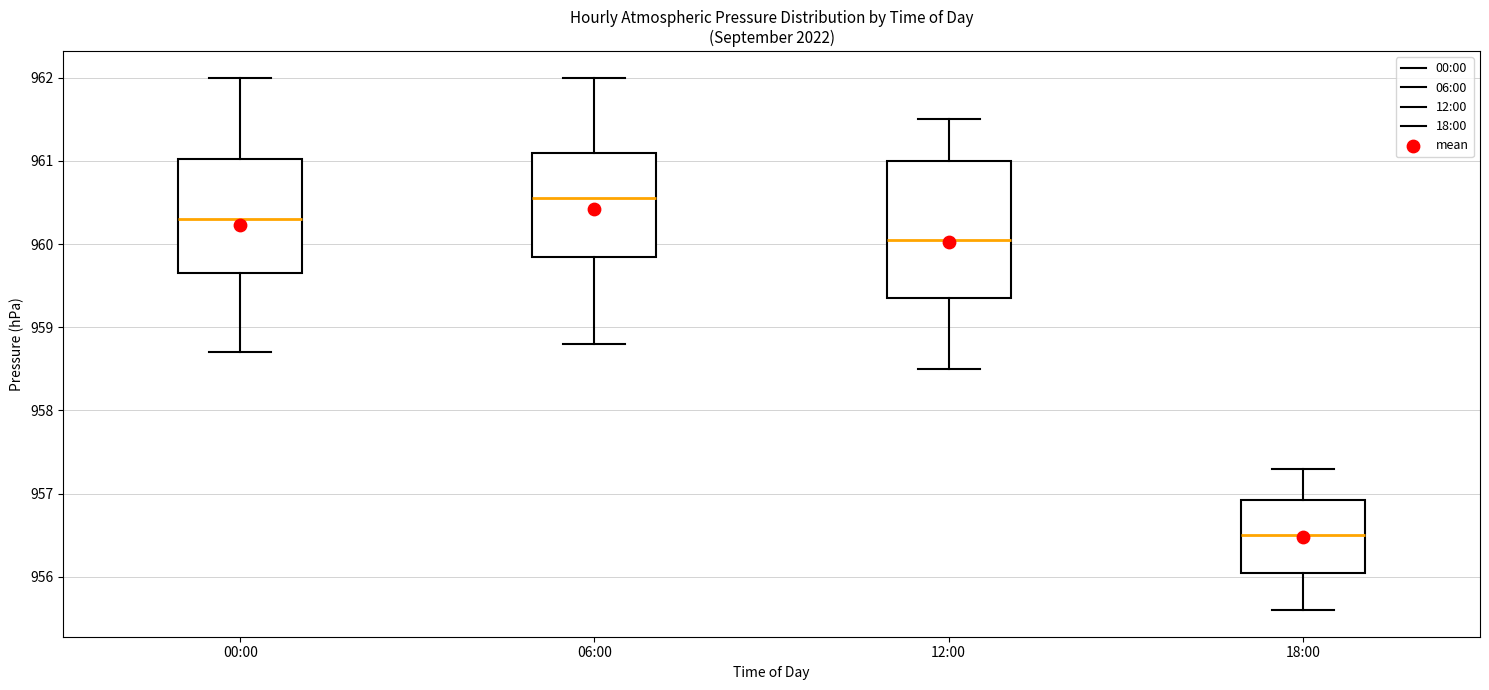

Where does the median line of the box for 12:00 sit on the y-axis? The values are not printed on the chart, so give them approximately, as read against the axis.

960.1